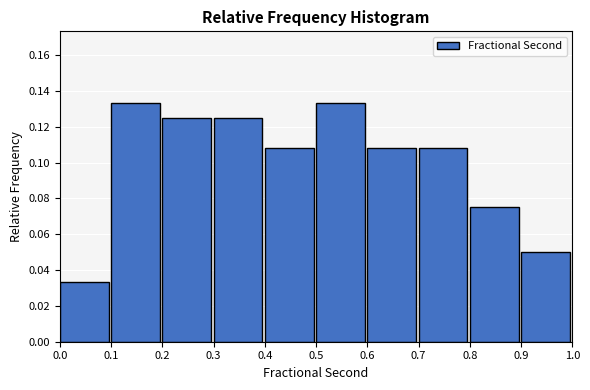

Reading left to right, transcribe this chart: for each bar, give the range it covers on the x-axis and its height. The values are not printed on the chart, so give them approximately, as read against the axis.

0.0 to 0.1: 0.034
0.1 to 0.2: 0.134
0.2 to 0.3: 0.126
0.3 to 0.4: 0.126
0.4 to 0.5: 0.108
0.5 to 0.6: 0.134
0.6 to 0.7: 0.108
0.7 to 0.8: 0.108
0.8 to 0.9: 0.076
0.9 to 1.0: 0.050